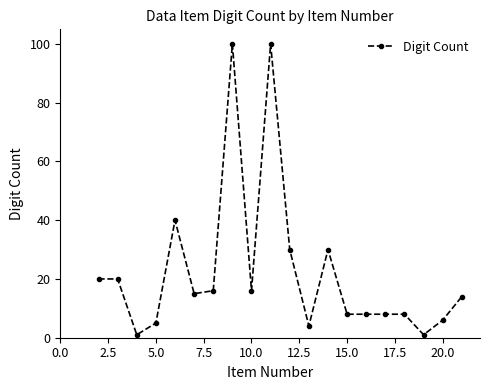

What is the difference between the maximum and minimum values?

99